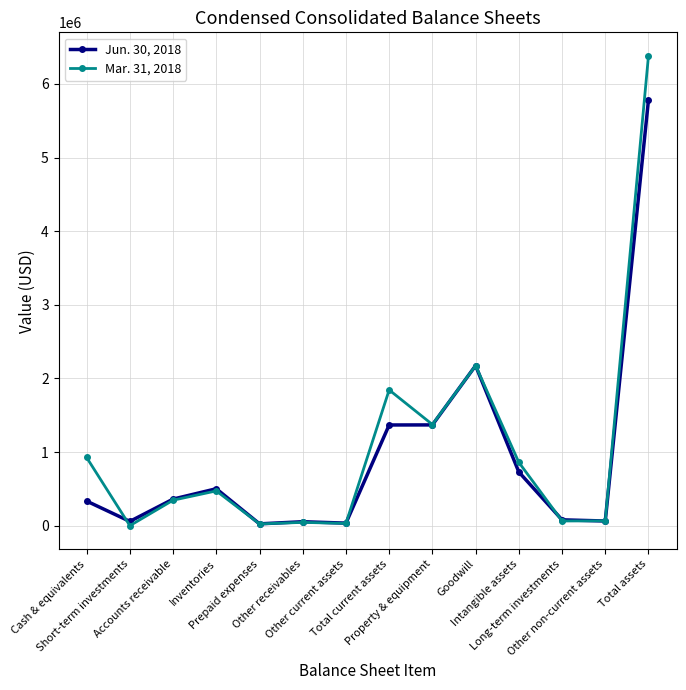

List the series in order of their overall mean, highest first.

Mar. 31, 2018, Jun. 30, 2018